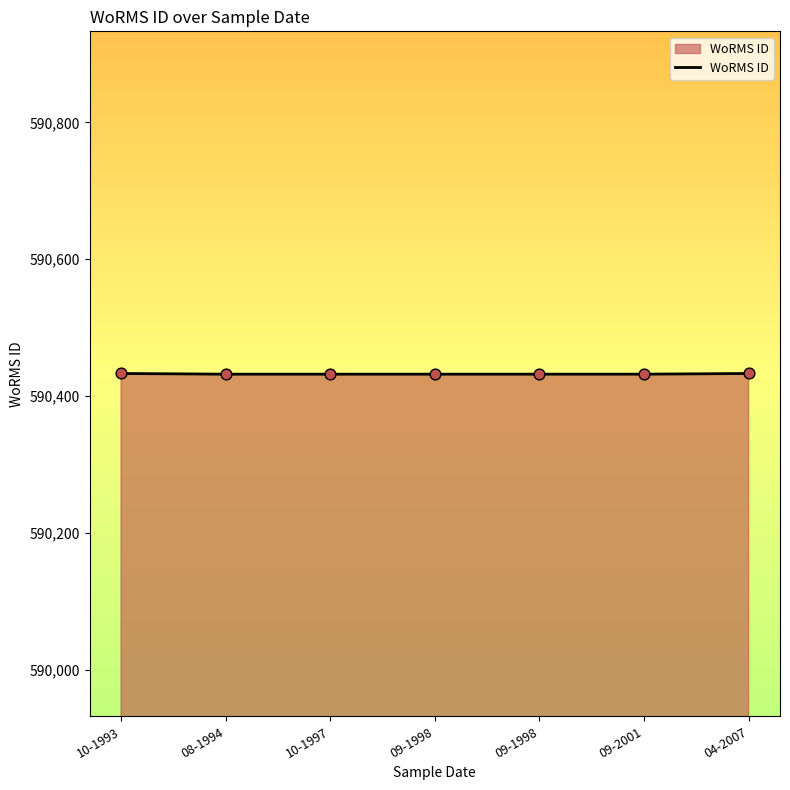

How many distinct data groups are displayed?

1